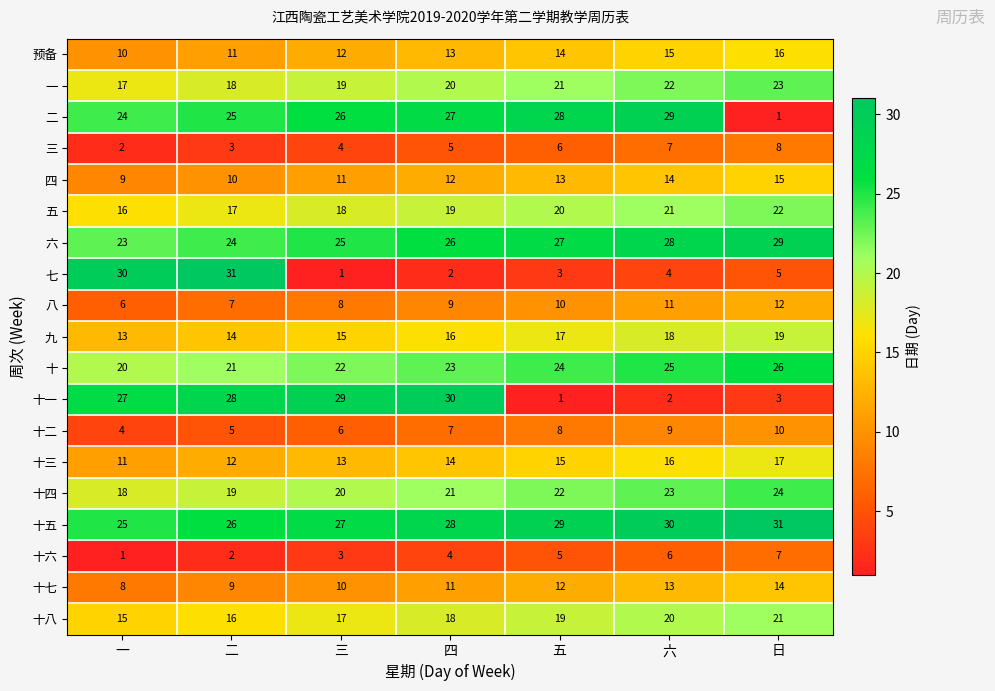

Count the number of categories in the chart.

7